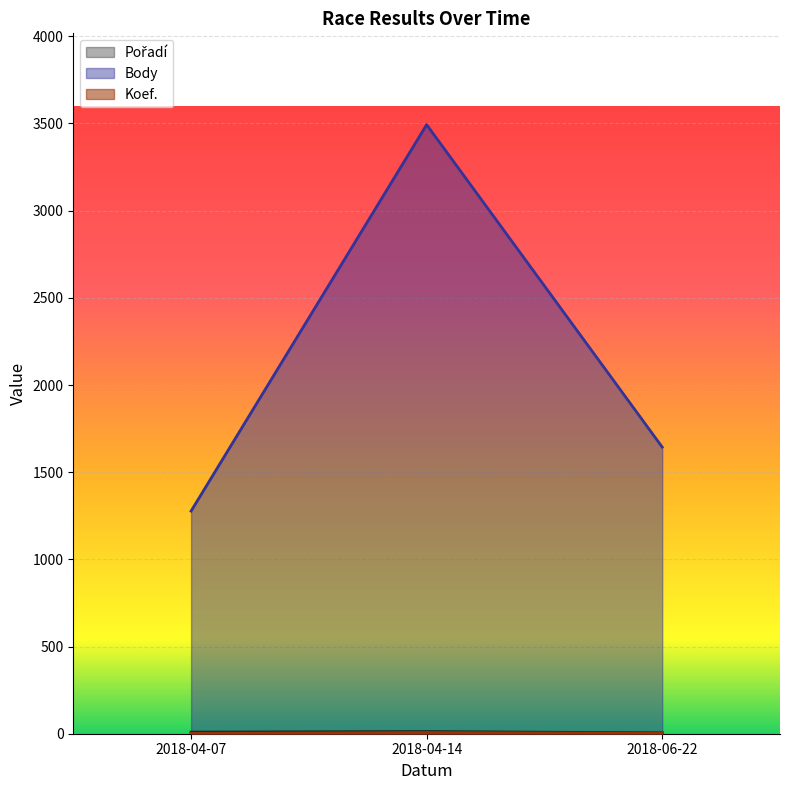

At 2018-06-22, list the series in order from smallest to largest.

Koef., Pořadí, Body